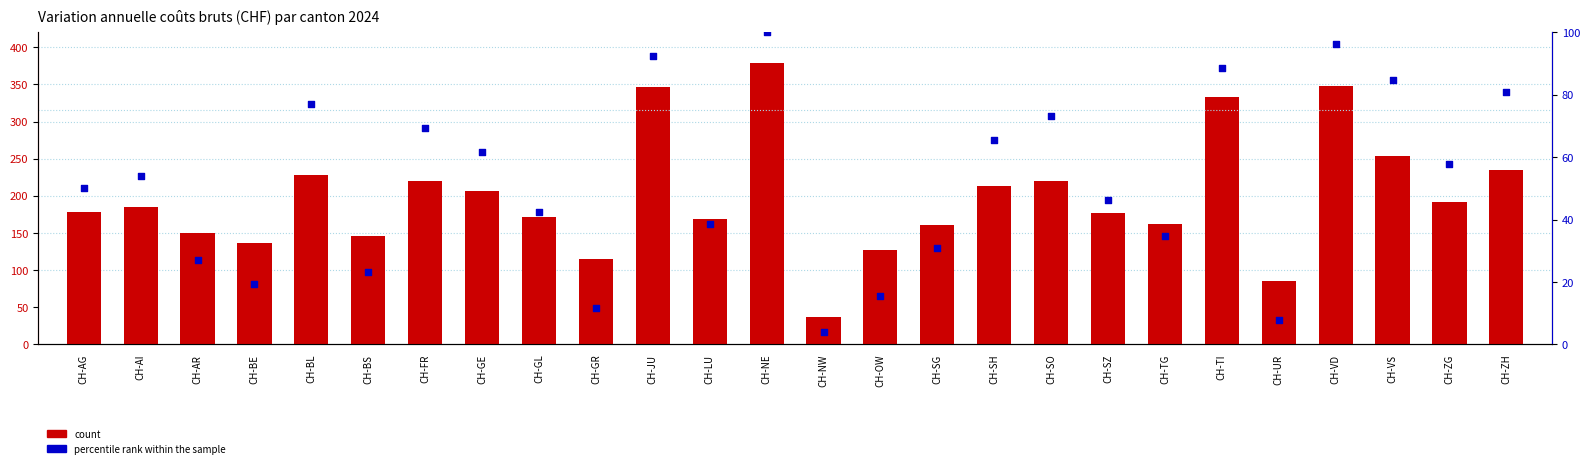

Which series has the largest Y range (max minus min)?

count